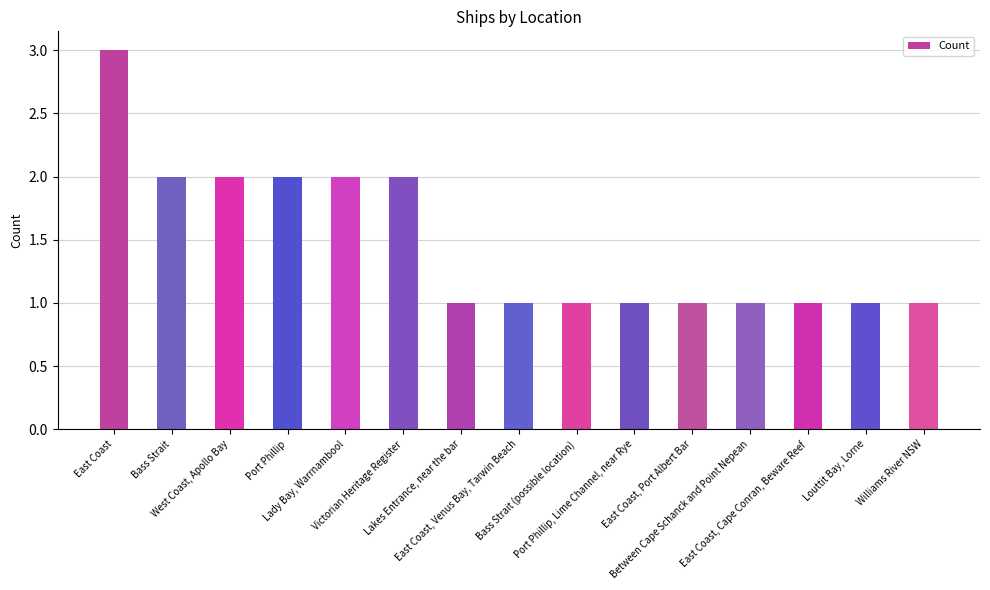

What is the greatest value displayed?

3